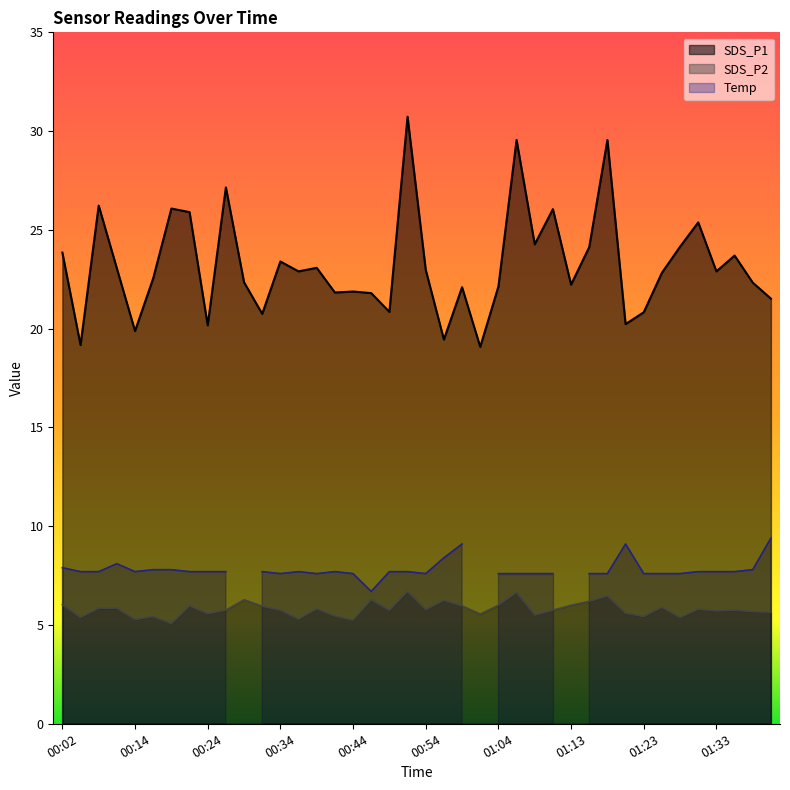

At which label is SDS_P1 closest to 24?

01:16